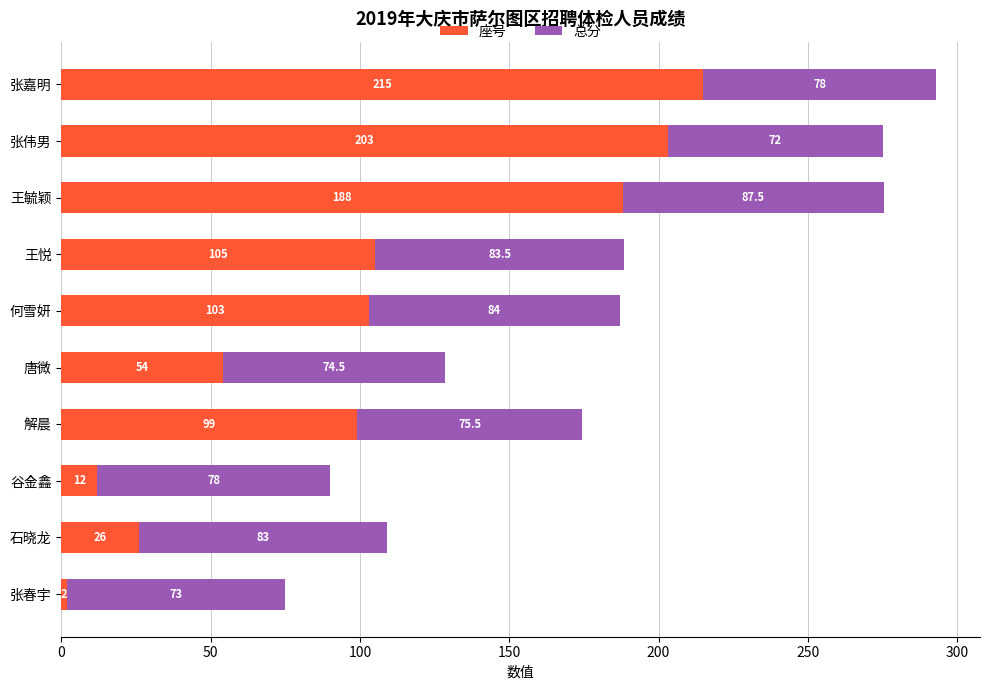

Count the number of data series in this chart.

2